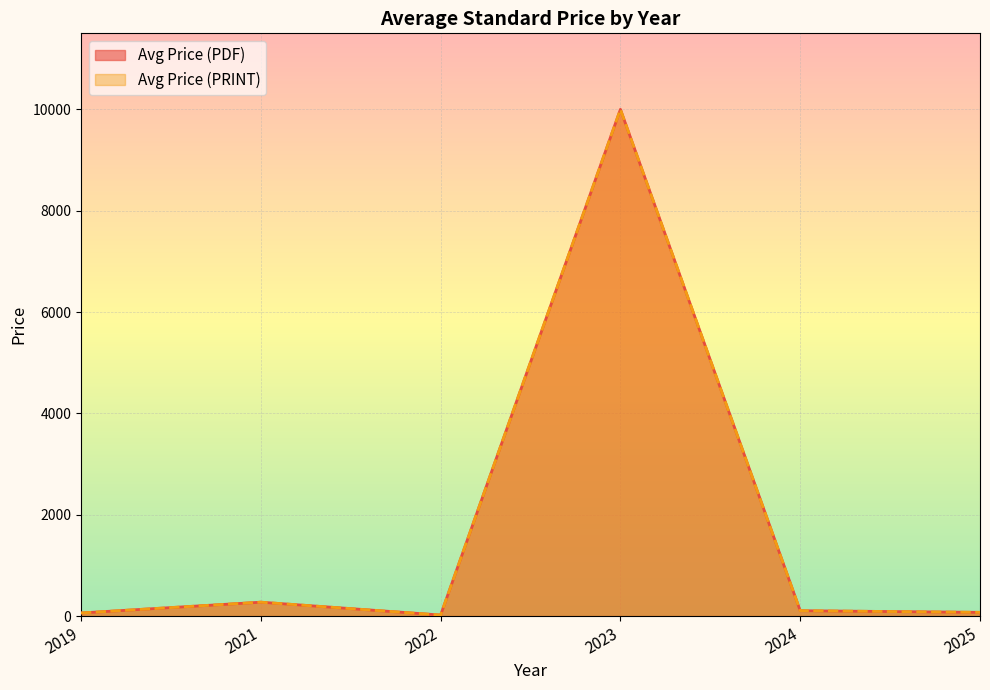

What is the value of the Avg Price (PRINT) point at the 1st from the left?

61.0